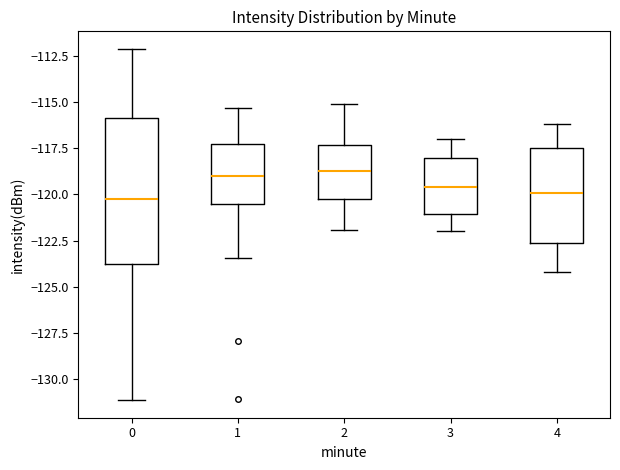

Reading left to right, transcribe this box plot: for each box, give where its median line is, the range the box spans, and where its two whiskers end, as read against the y-axis. The values are not printed on the chart, so give them approximately, as read against the axis.

0: median -120.5, box -123.5 to -116.0, whiskers -131.0 to -112.0
1: median -119.0, box -120.5 to -117.5, whiskers -123.5 to -115.5
2: median -118.5, box -120.5 to -117.5, whiskers -122.0 to -115.0
3: median -119.5, box -121.0 to -118.0, whiskers -122.0 to -117.0
4: median -120.0, box -122.5 to -117.5, whiskers -124.0 to -116.0